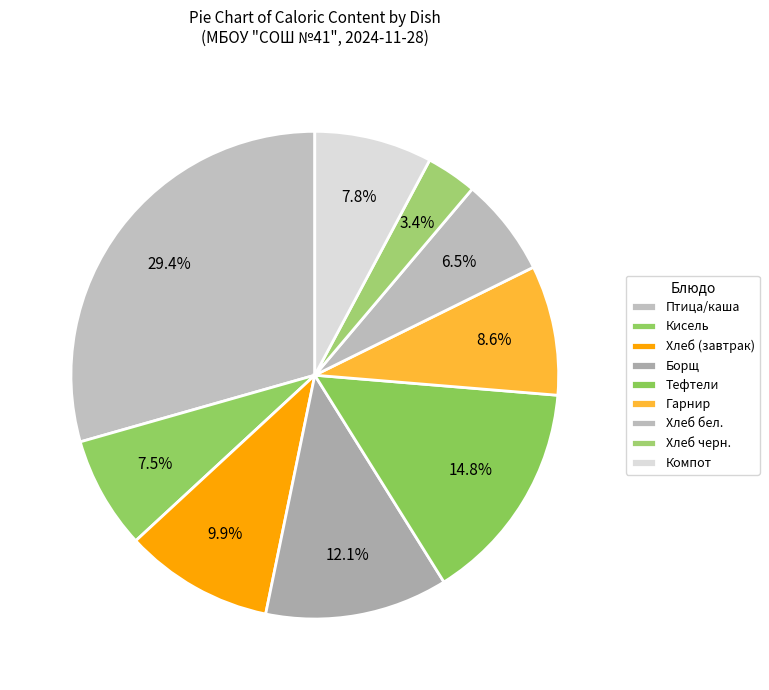

How many slices are in this pie chart?

9